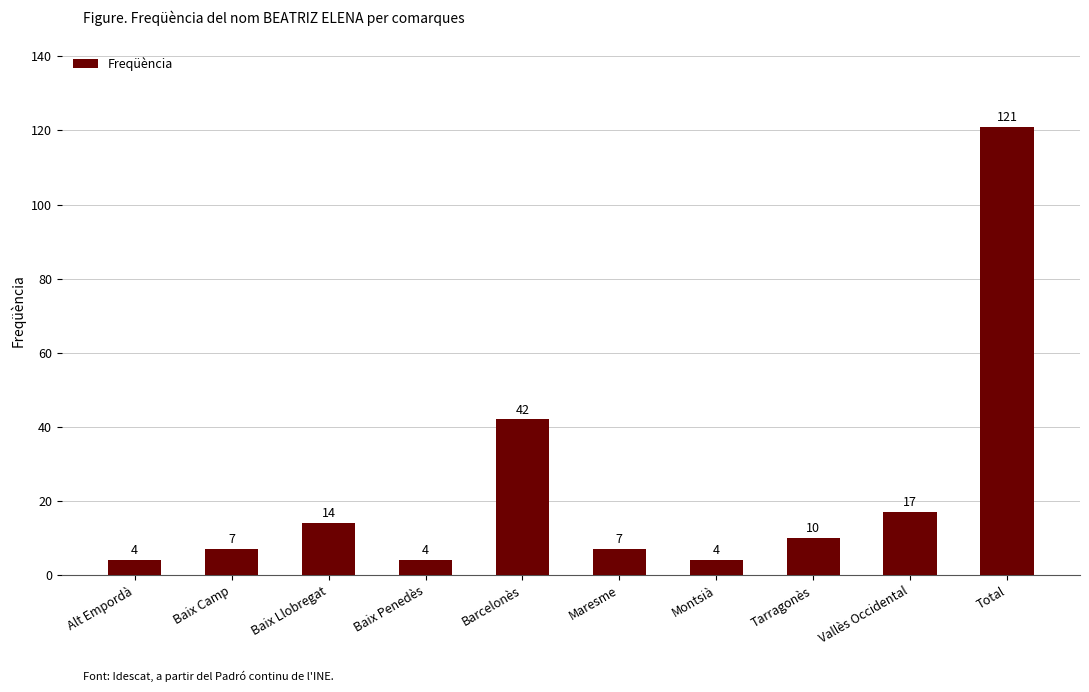

What is the label of the 8th bar from the right?

Baix Llobregat